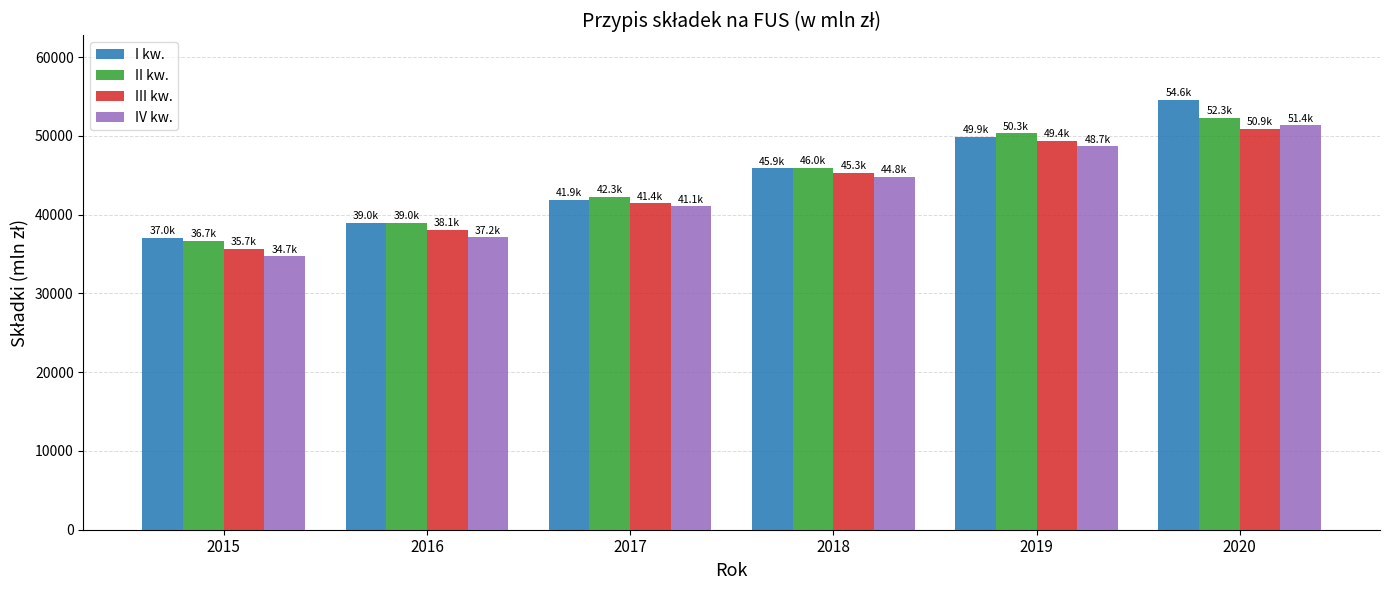

True or false: II kw. has a value of 42262.9 at 2017.

True